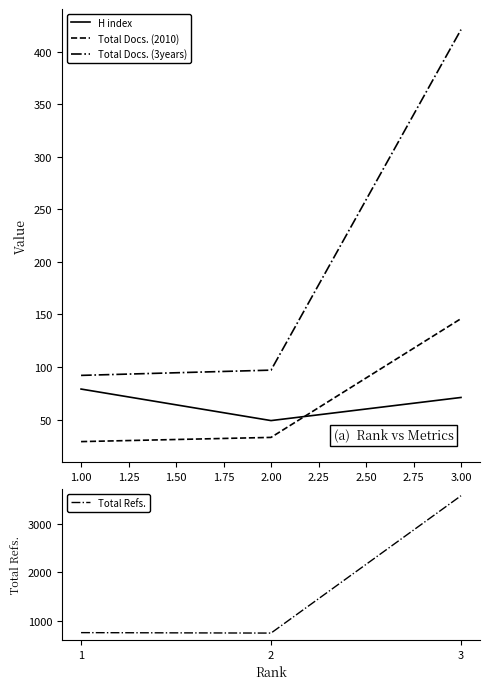

What value does the Total Refs. series have at 2, to the nearest 100?

800